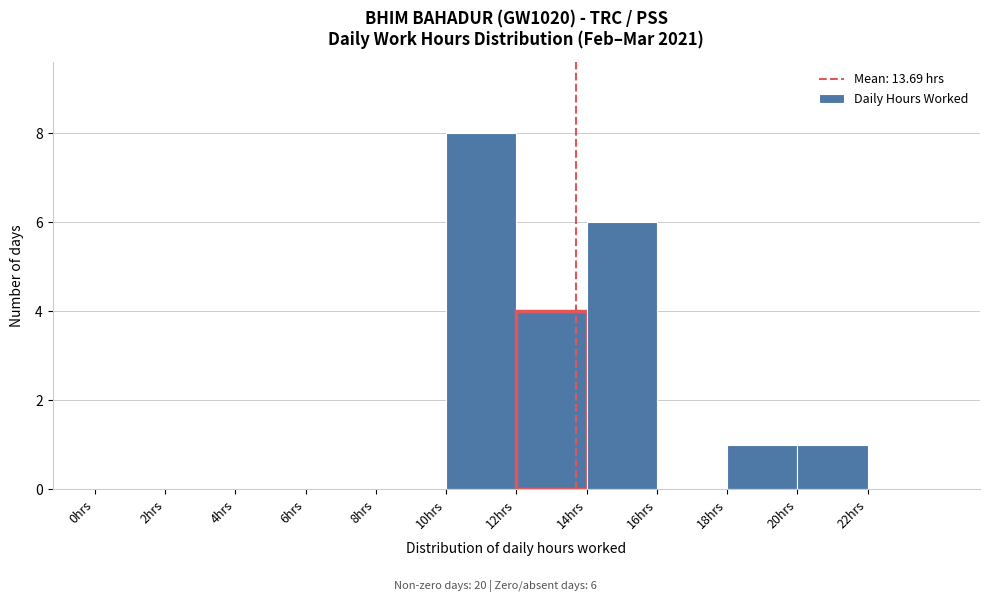

Which range on the x-axis has the tallest bar?

10 to 12